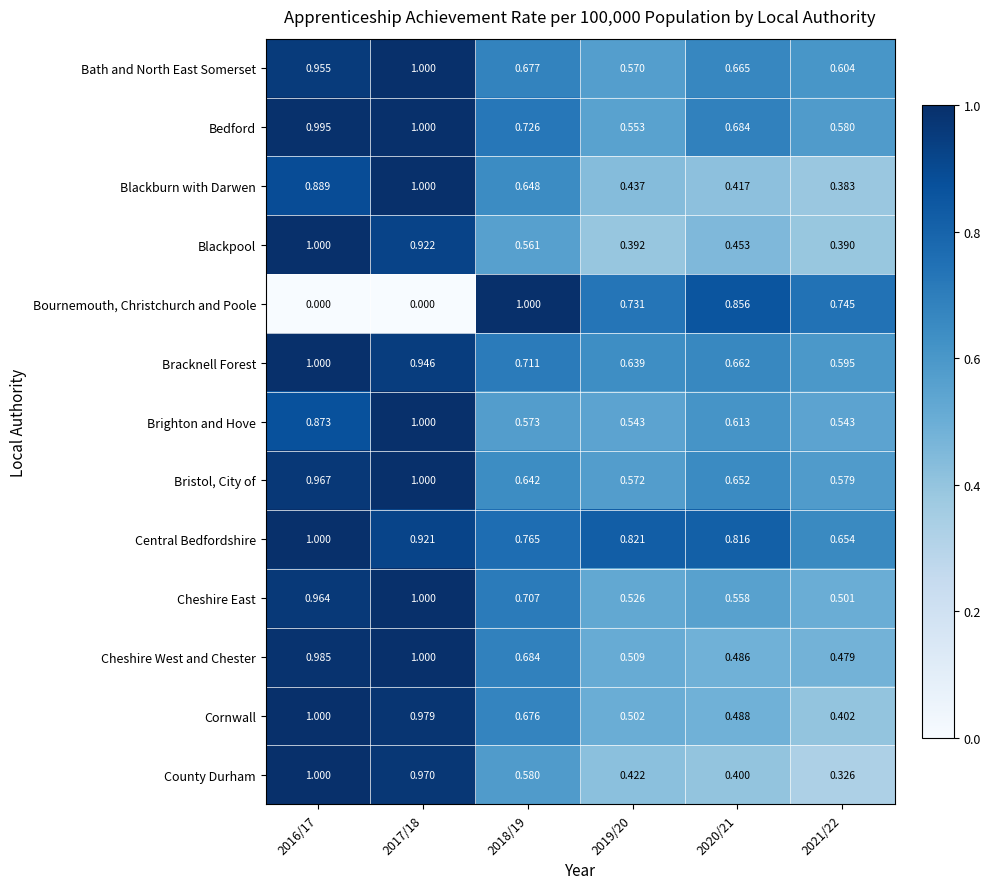

Between 2016/17 and 2021/22, which series saw the biggest shift?

Bournemouth, Christchurch and Poole